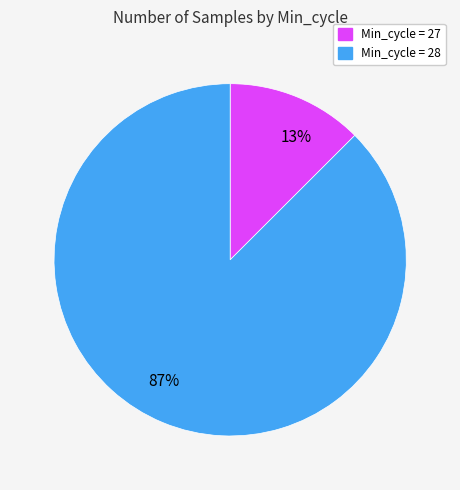

Which has a higher value, 87% or 13%?

87%